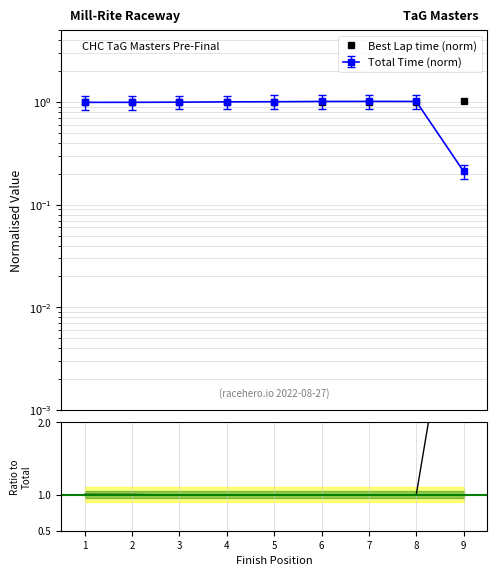

True or false: Ratio to Total has a value of 1.0 at 5.

True